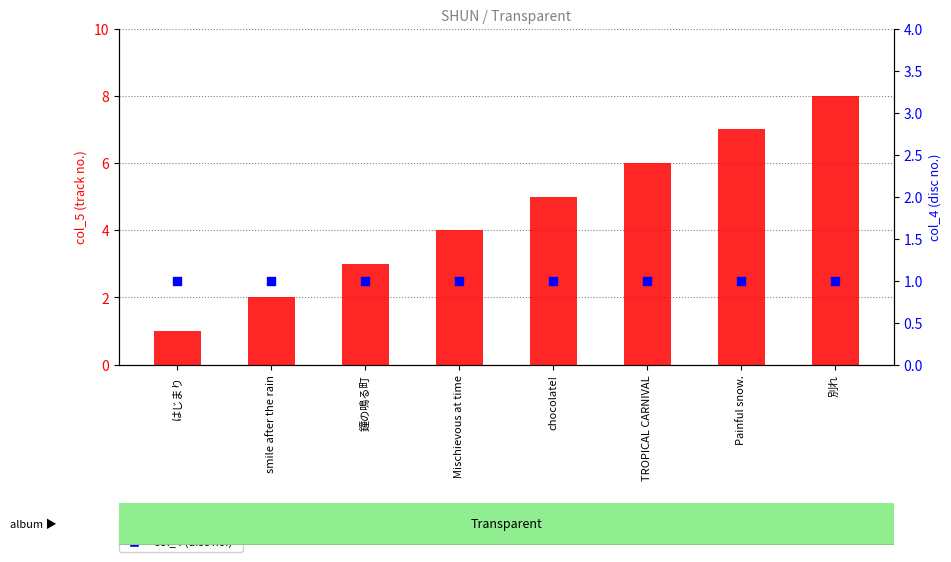

What are all the series names shown in the legend?

col_5 (track no.), col_4 (disc no.)